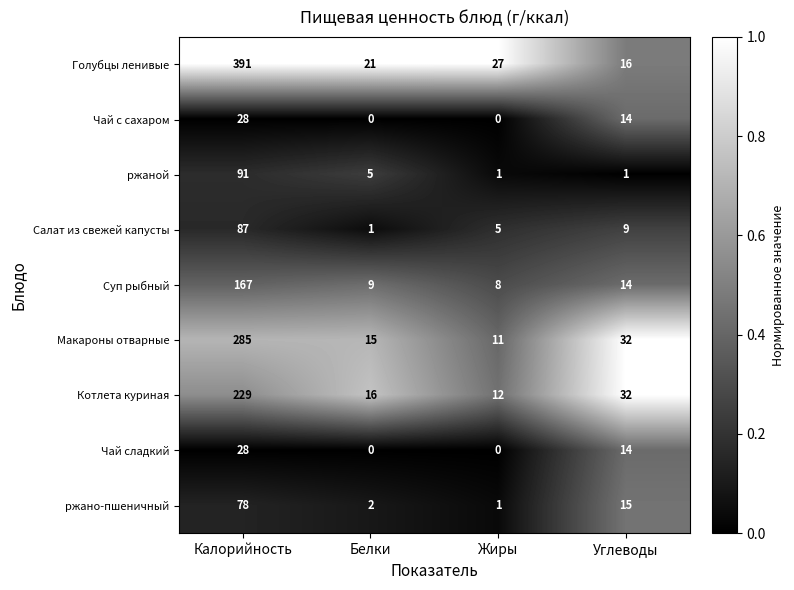

List the labels in order of Салат из свежей капусты value, largest first.

Калорийность, Углеводы, Жиры, Белки